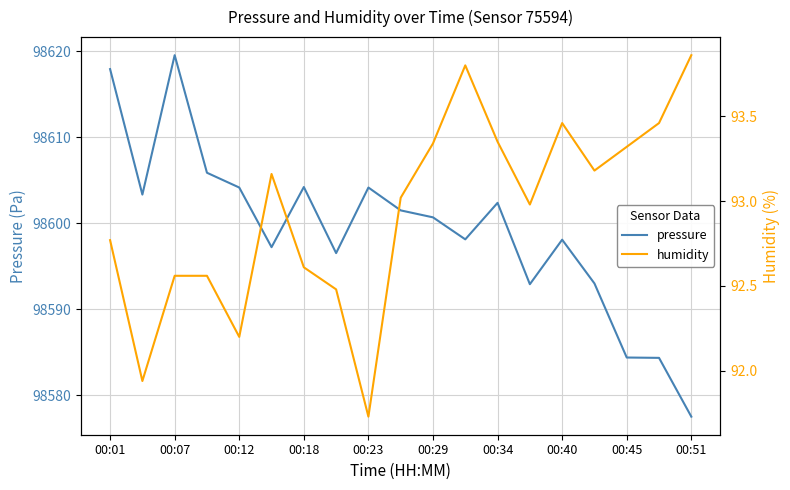

What is the maximum value for pressure?

98619.6